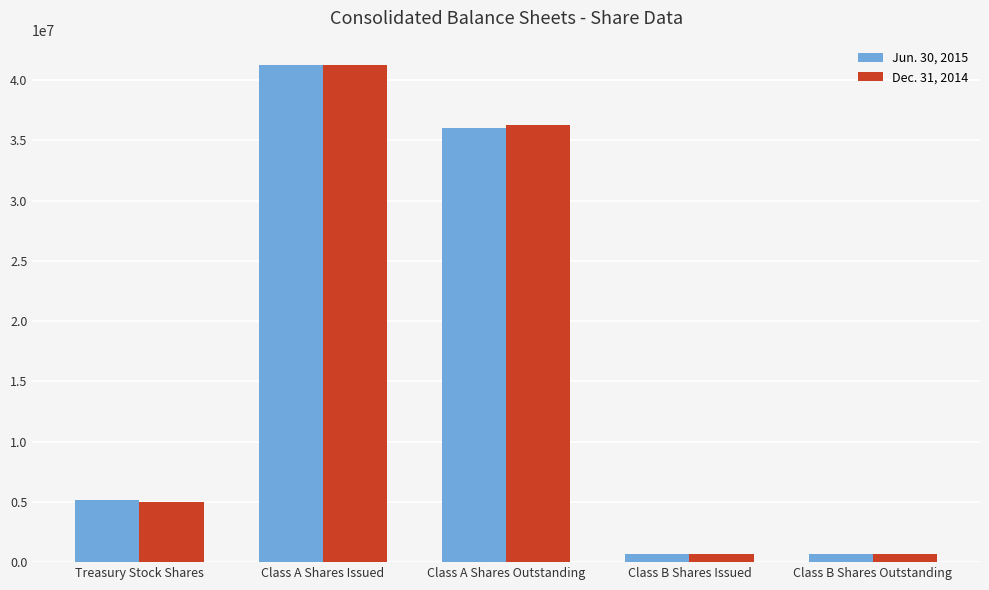

At Treasury Stock Shares, list the series in order from largest to smallest.

Jun. 30, 2015, Dec. 31, 2014